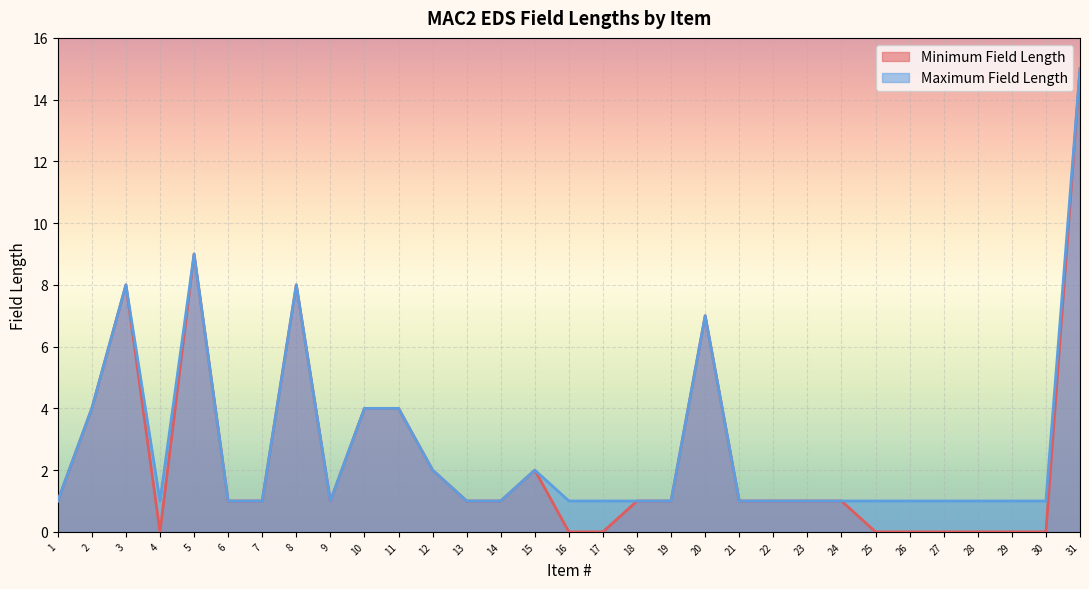

The value of Minimum Field Length at 6 is 2. True or false?

False